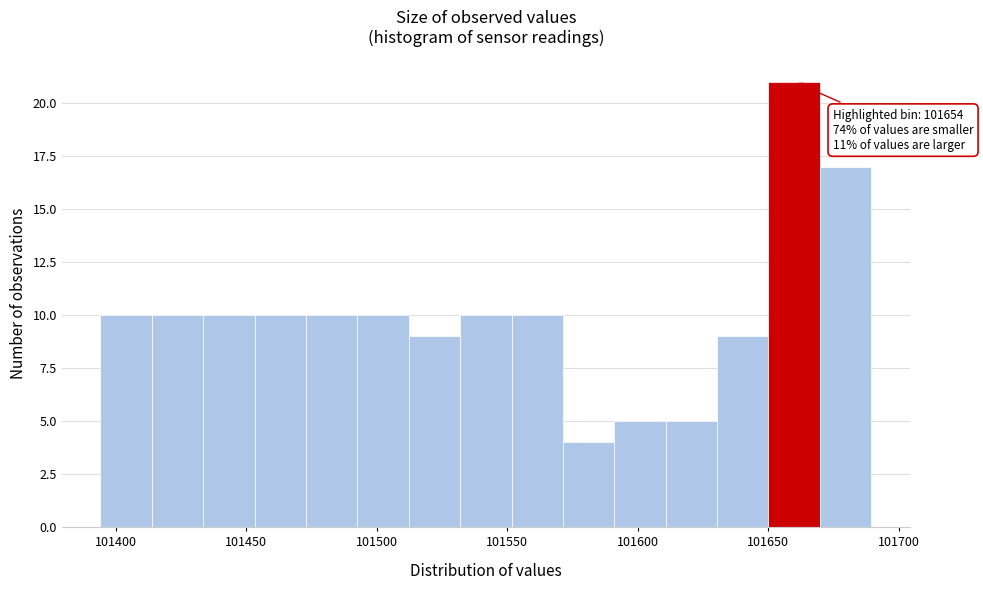

Around what value on the x-axis is the tallest bar? Give the approximate position of its centre, as read against the axis.

101660